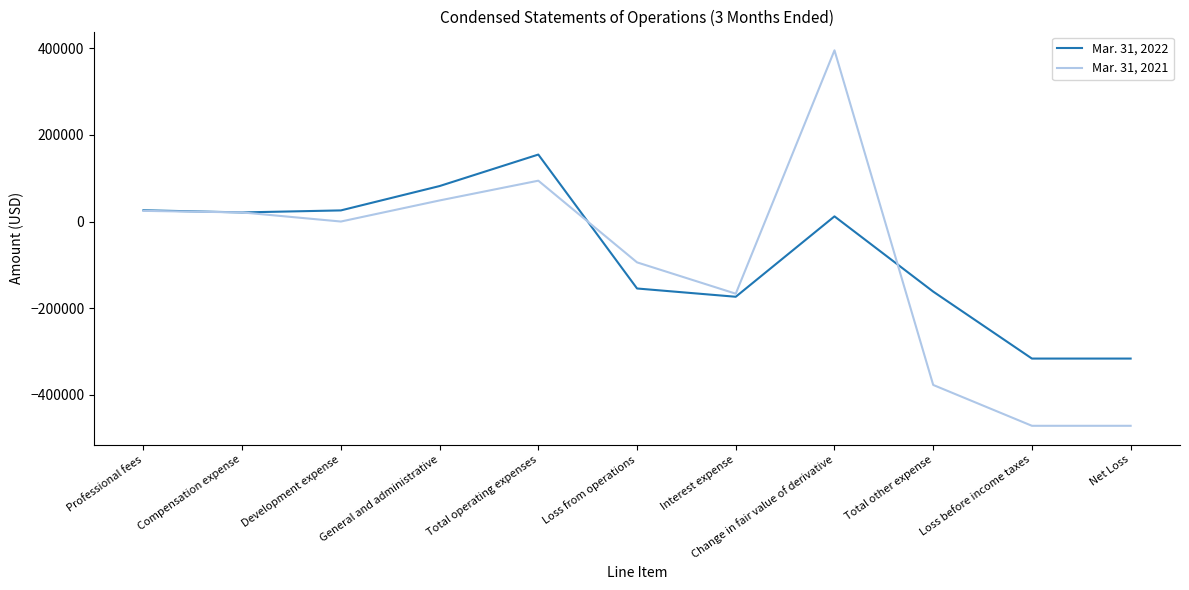

Is the value of Mar. 31, 2022 at General and administrative greater than the value of Mar. 31, 2021 at Loss before income taxes?

Yes